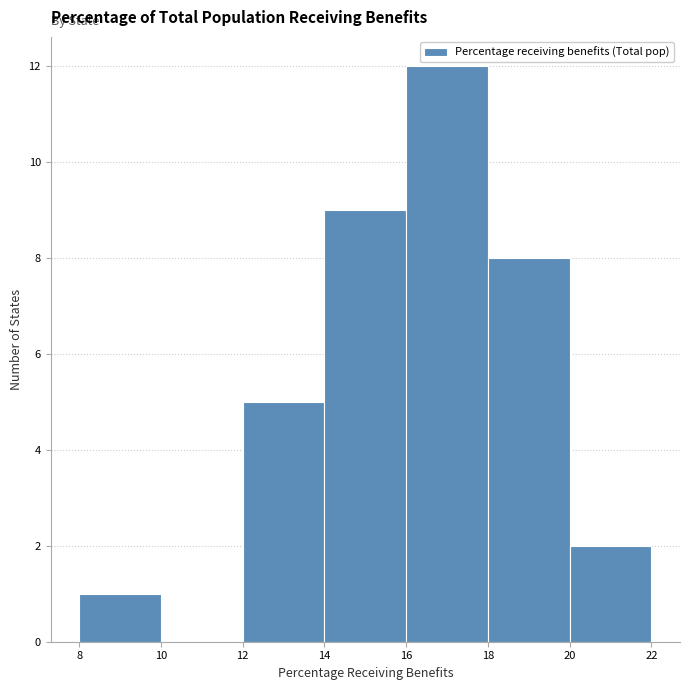

Over which range of the x-axis is the bar tallest?

16 to 18